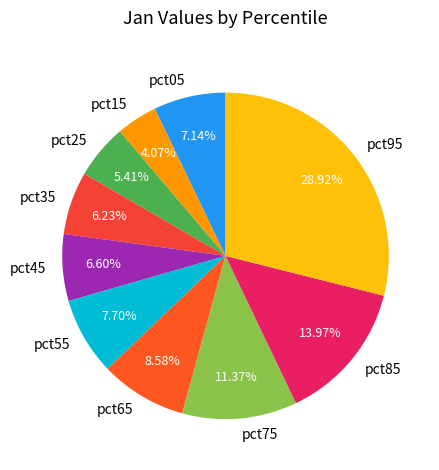

Is there a majority slice in this chart?

No